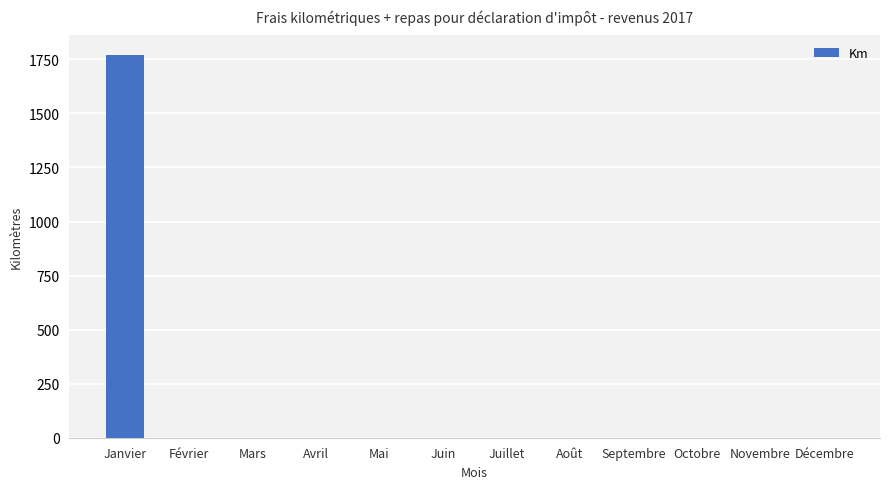

Reading left to right, what are all the values shown in this chart?

Janvier=1772	Février=0	Mars=0	Avril=0	Mai=0	Juin=0	Juillet=0	Août=0	Septembre=0	Octobre=0	Novembre=0	Décembre=0